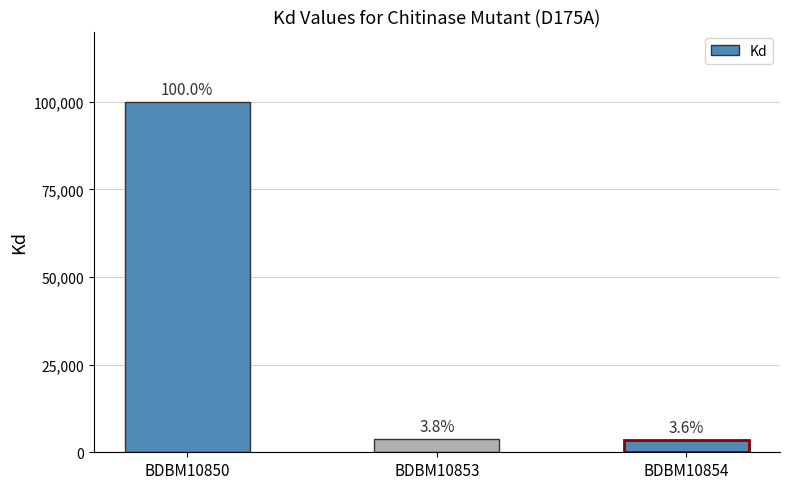

Reading left to right, transcribe all the data shown in this chart.

100000	3810	3600